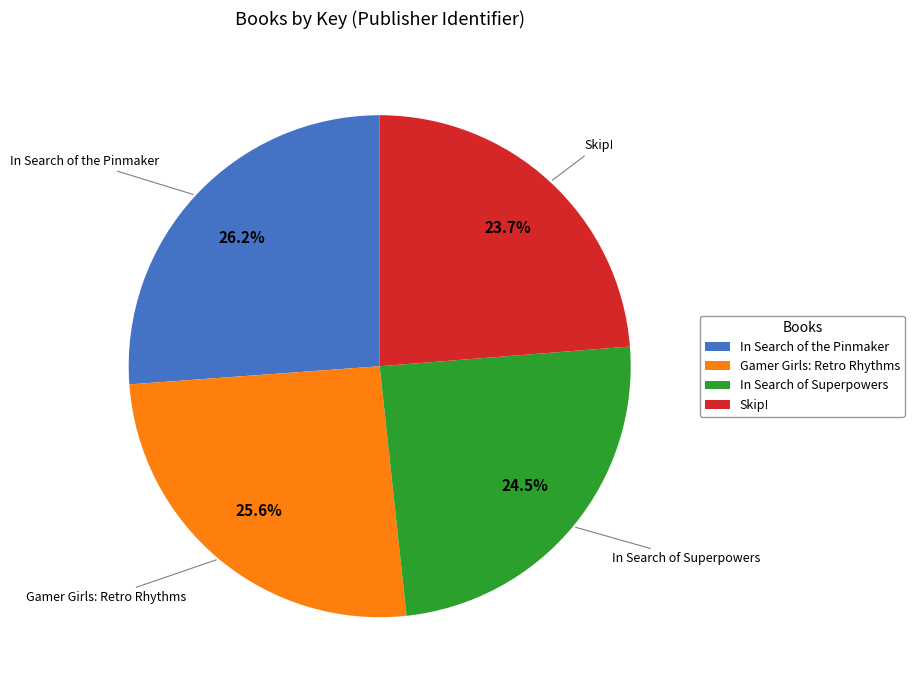

Is there any slice that represents more than half of the pie?

No